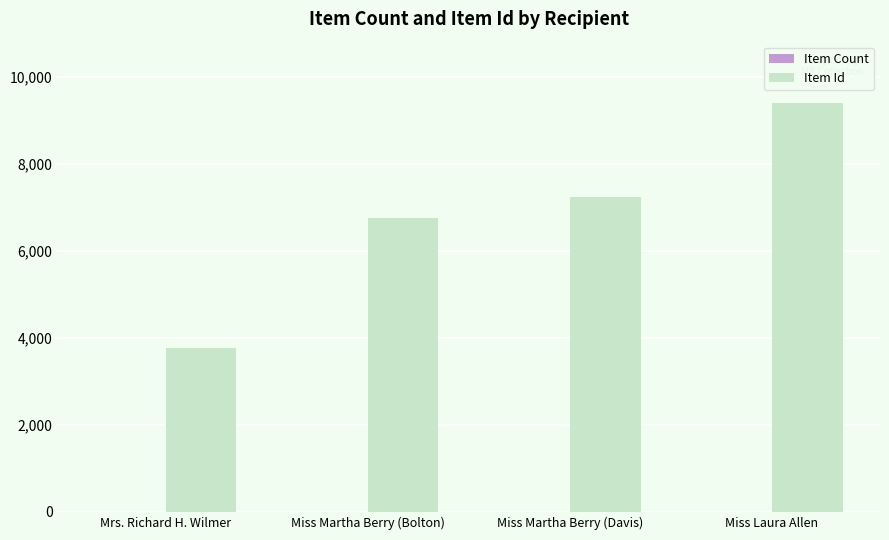

Where is Item Id nearest to the value 6580?

Miss Martha Berry (Bolton)